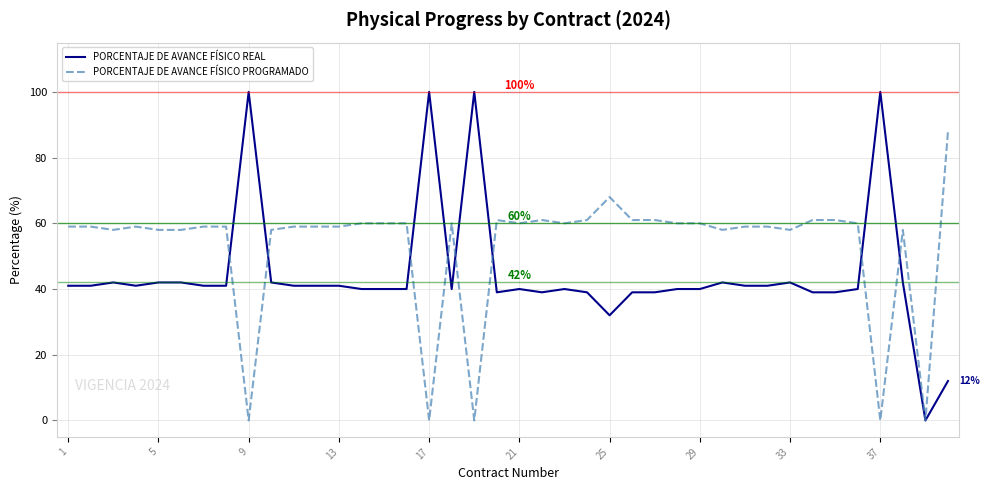

Reading left to right, what are all the values shown in this chart?

PORCENTAJE DE AVANCE FÍSICO REAL: 41	41	42	41	42	42	41	41	100	42	41	41	41	40	40	40	100	40	100	39	40	39	40	39	32	39	39	40	40	42	41	41	42	39	39	40	100	42	0	12
PORCENTAJE DE AVANCE FÍSICO PROGRAMADO: 59	59	58	59	58	58	59	59	0	58	59	59	59	60	60	60	0	60	0	61	60	61	60	61	68	61	61	60	60	58	59	59	58	61	61	60	0	58	0	88